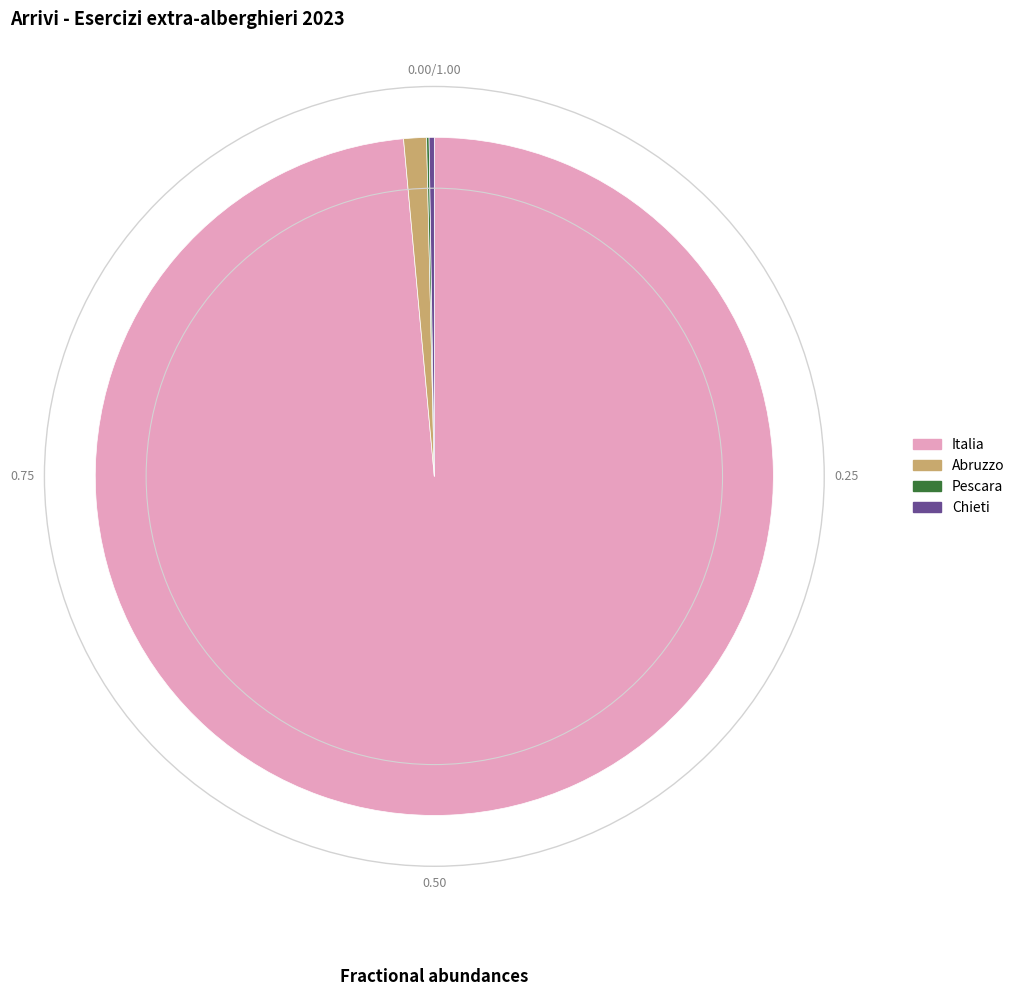

Which category accounts for the majority?

Italia